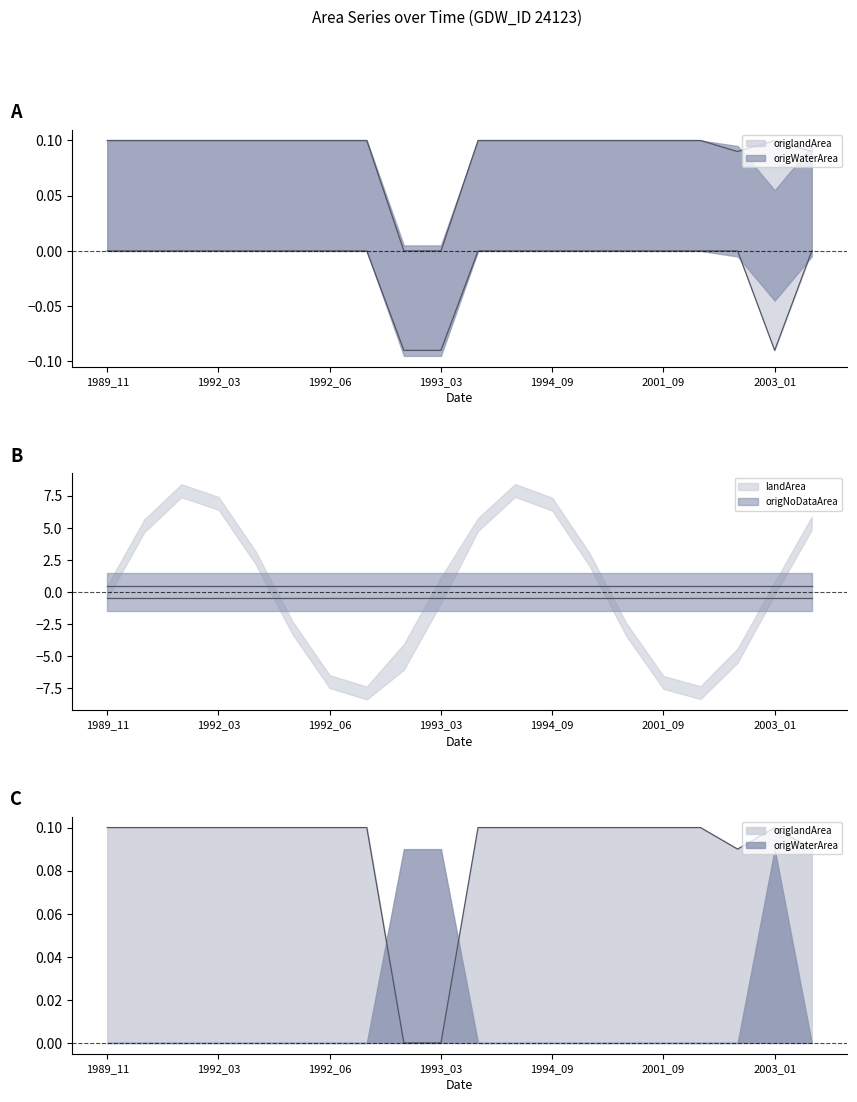

List the labels in order of landArea value, smallest first.

1993_01, 1993_03, 2002_10, 2003_12, 1989_11, 1989_12, 1991_11, 1992_03, 1992_04, 1992_05, 1992_06, 1992_07, 1993_08, 1993_10, 1994_09, 1995_10, 2000_10, 2001_09, 2001_11, 2003_01